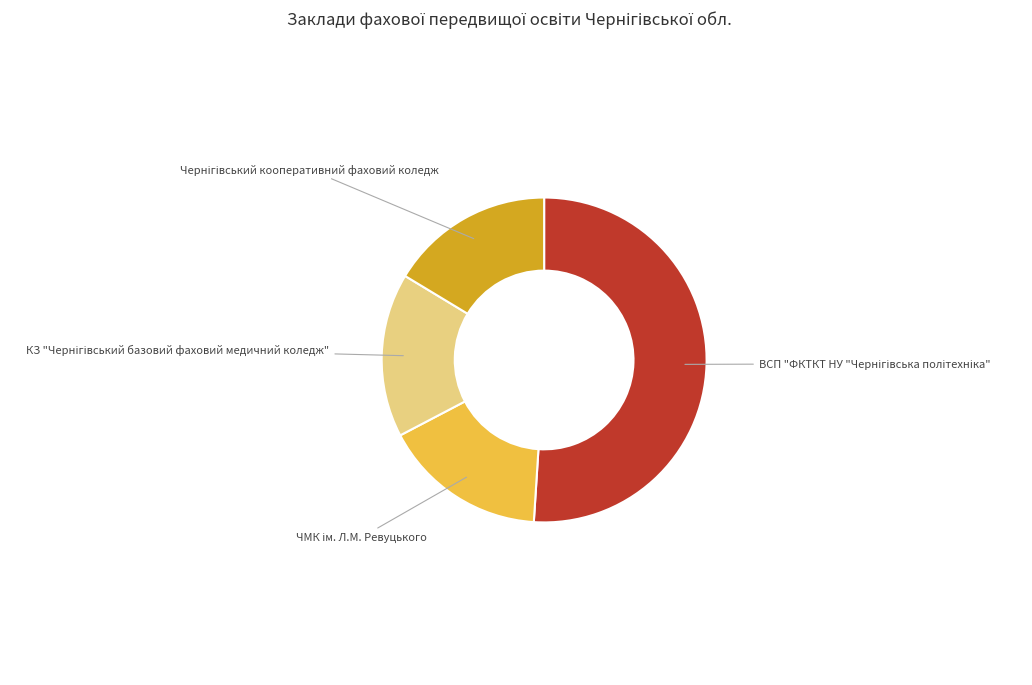

Is there a majority slice in this chart?

Yes